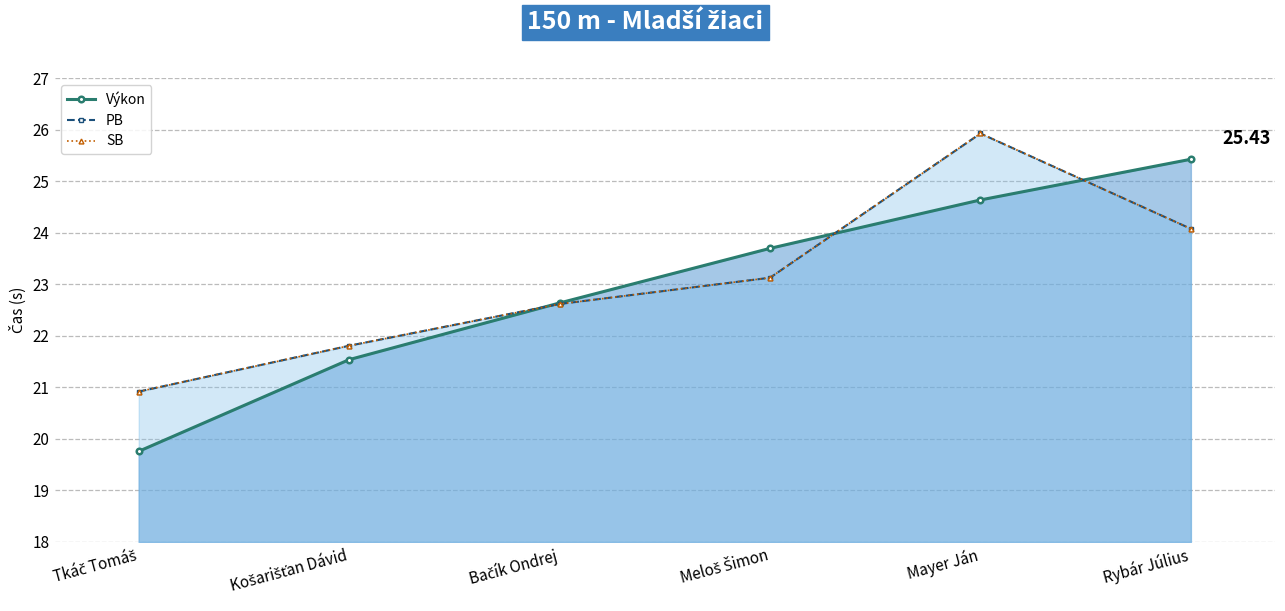

What is the minimum value for Výkon?

19.8